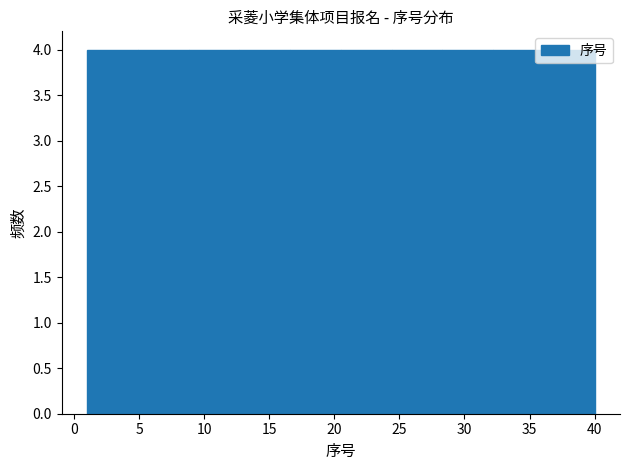

What is the height of the bar covering 24.4 to 28.3 on the x-axis? Neither the bar edges nor the heights are printed on the chart, so give them approximately, as read against the axes.

4